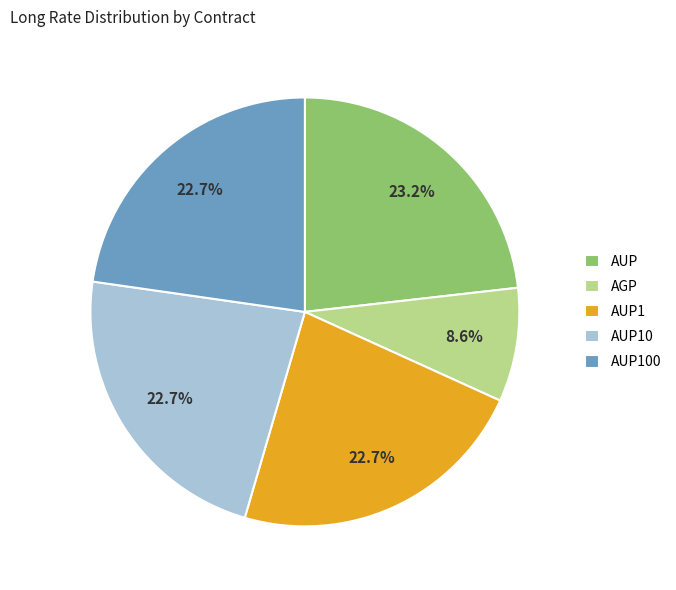

Is AUP1 the majority of the pie?

No